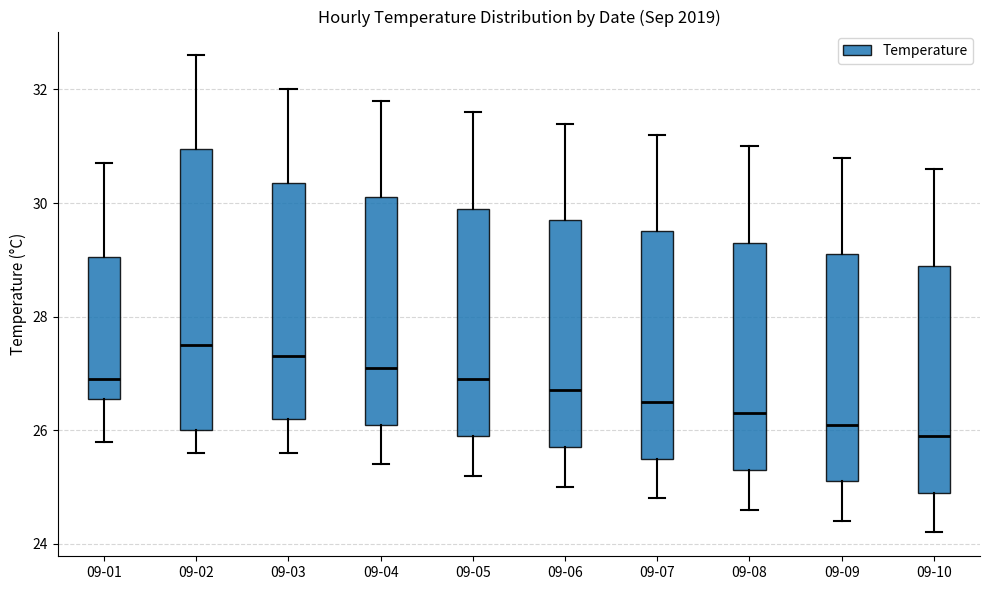

Which box is the tallest, from its lower edge to its upper edge?

09-02